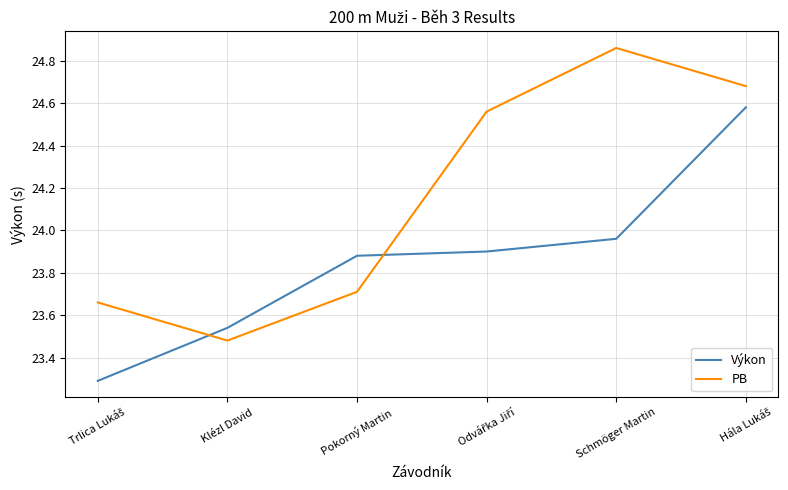

How many intersections are there between Výkon and PB?

2